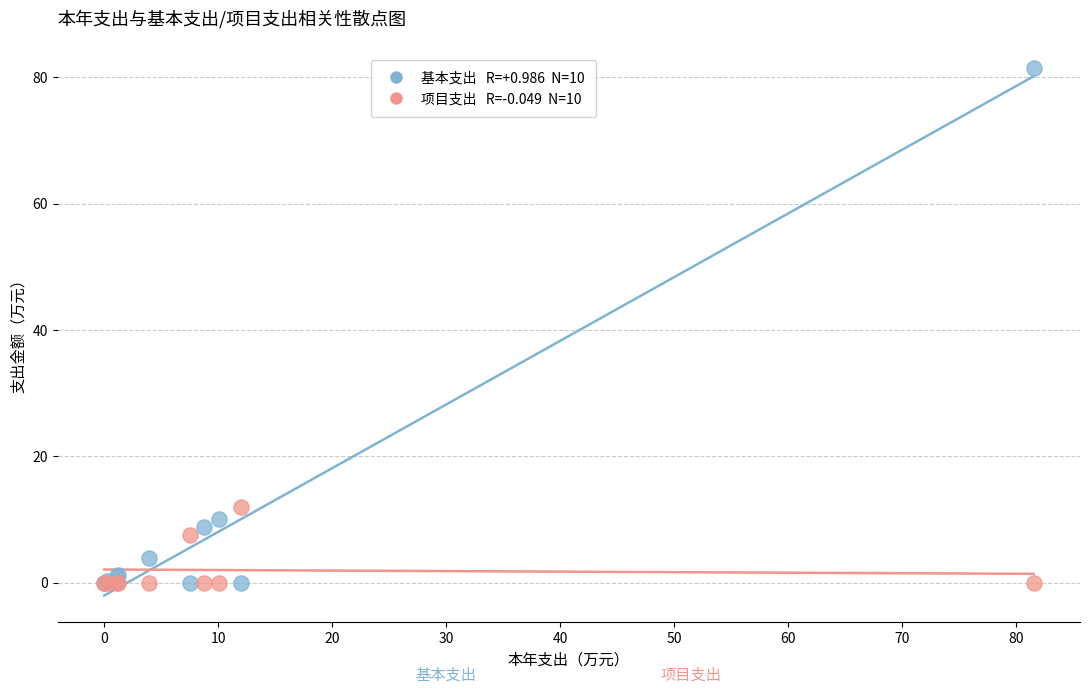

Across all series, what Y value is closest to 40?

12.0